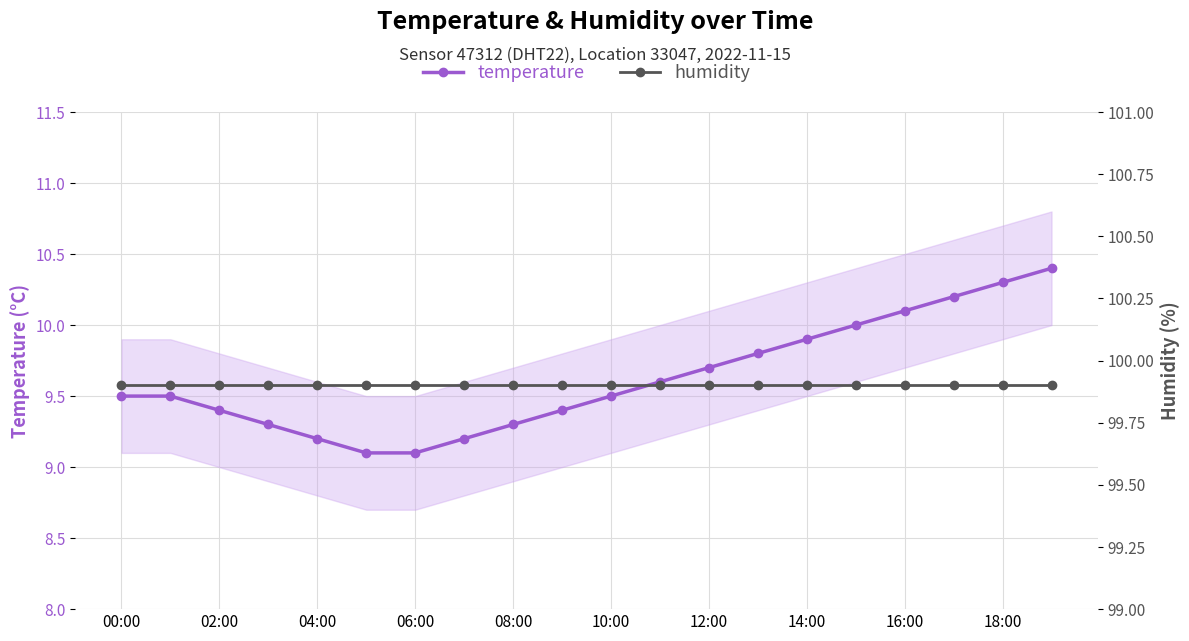

True or false: humidity has more than 1 points higher than both neighbors.

False